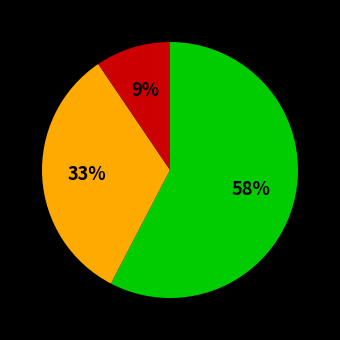

To the nearest percent, what is the average slice percentage?

33%